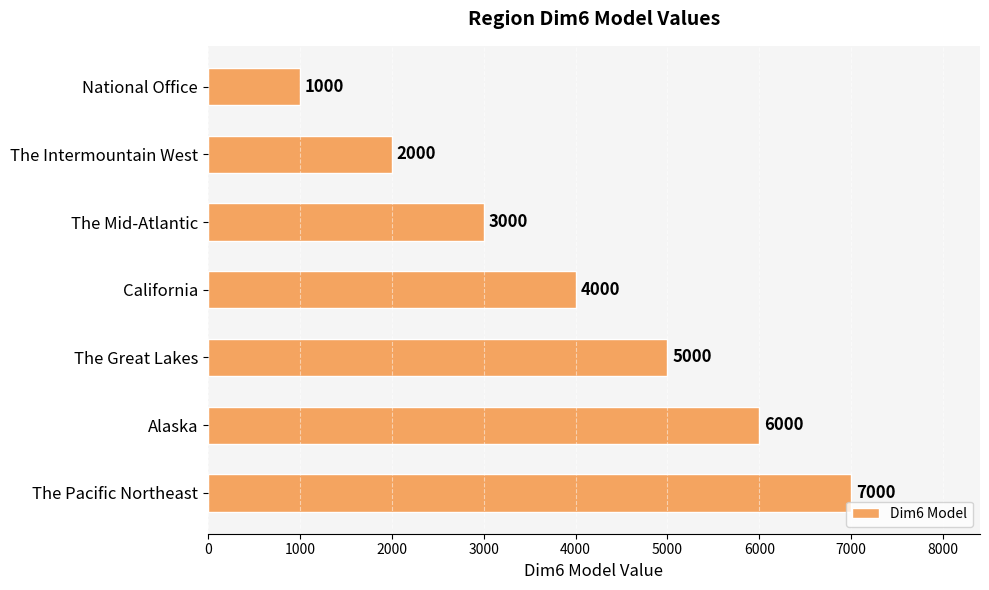

List the labels in order of value, largest first.

The Pacific Northeast, Alaska, The Great Lakes, California, The Mid-Atlantic, The Intermountain West, National Office